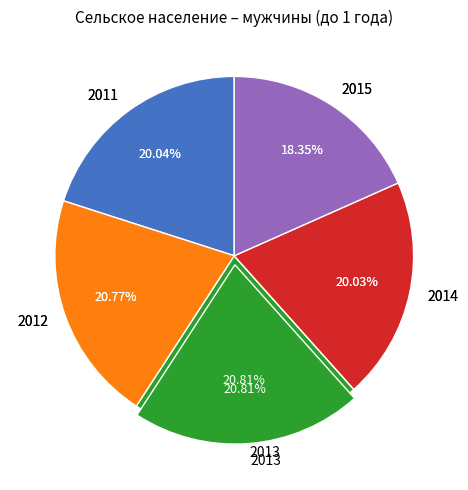

Do 2020 and 2012 together represent more than half of the pie?

No